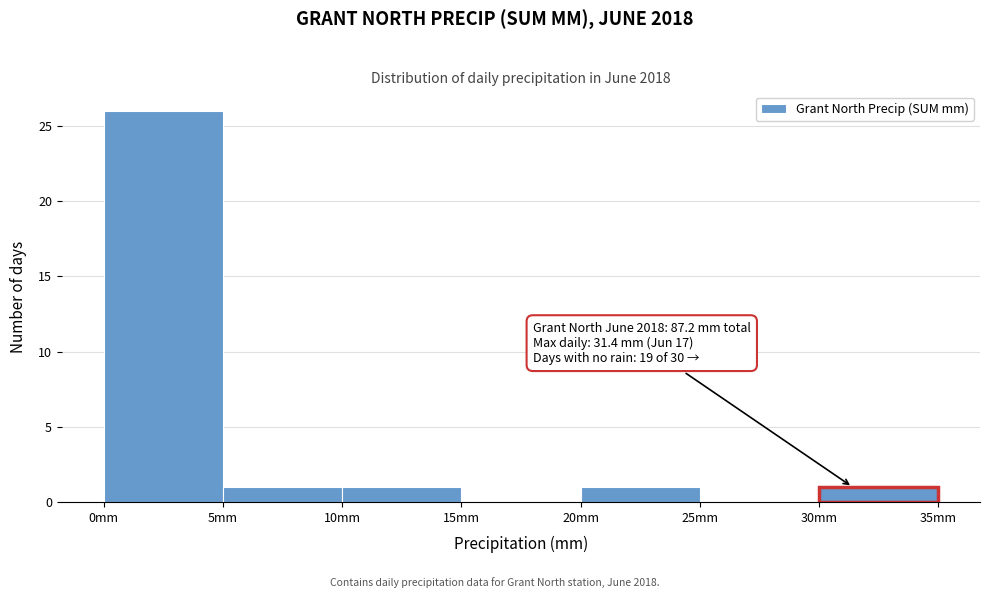

Over which range of the x-axis is the bar tallest?

0 to 5